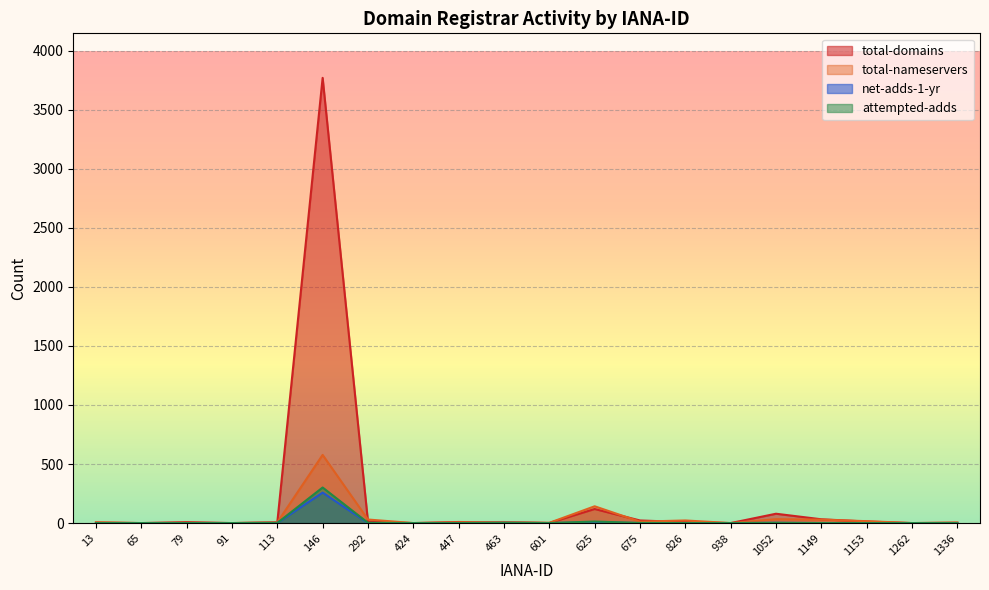

True or false: net-adds-1-yr and total-nameservers intersect in this chart.

False